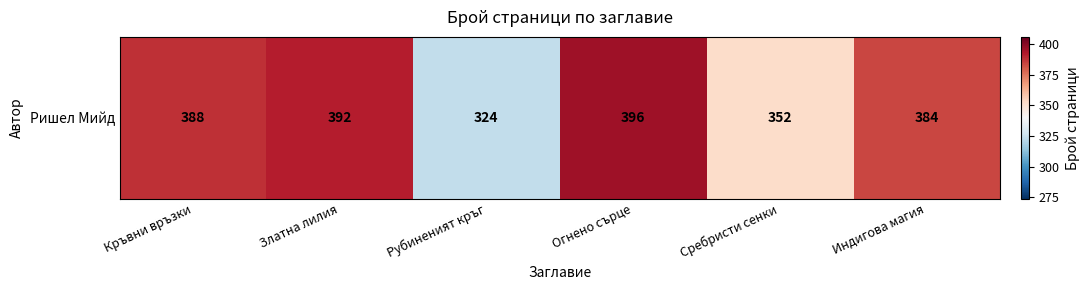

At which category does the chart reach its minimum across all series?

Рубиненият кръг